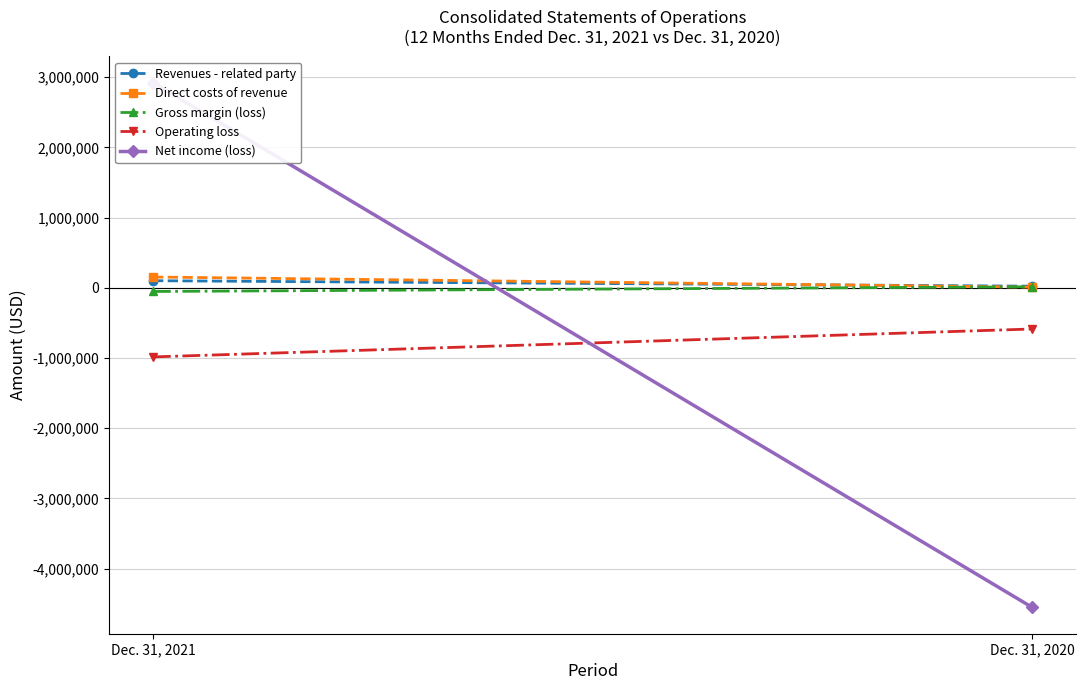

How many lines are shown in the chart?

5